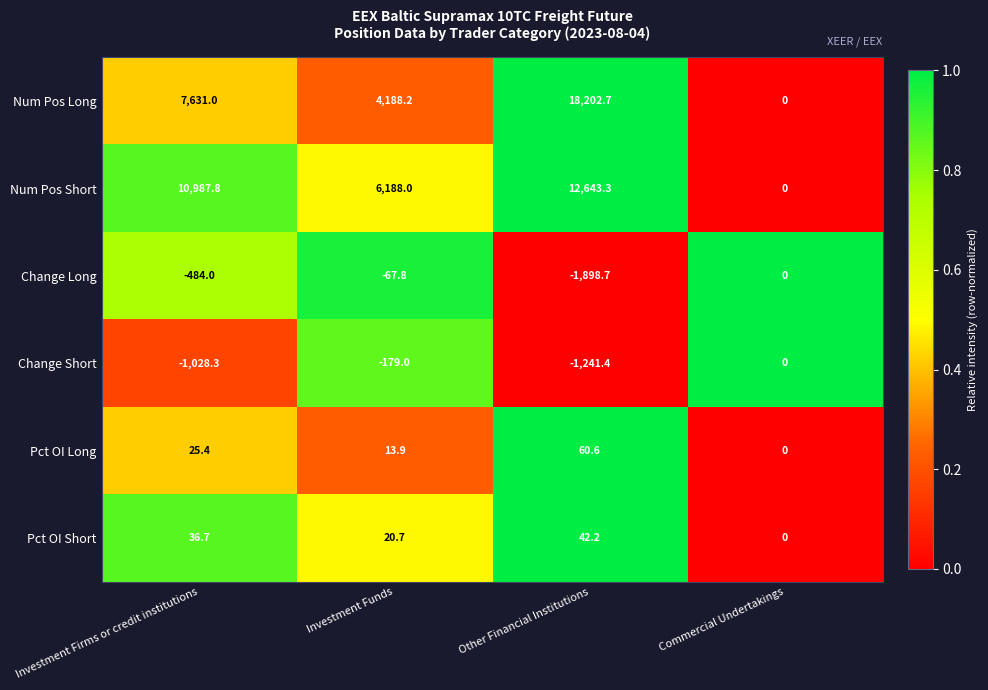

Where is Pct OI Short nearest to the value 21?

Investment Funds